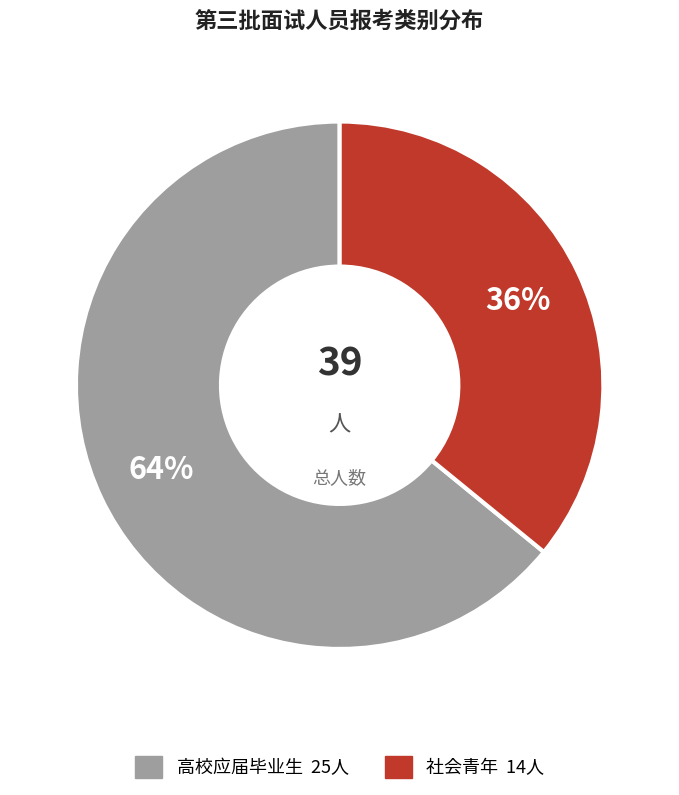

To the nearest percent, what portion does 高校应届毕业生 represent?

64%